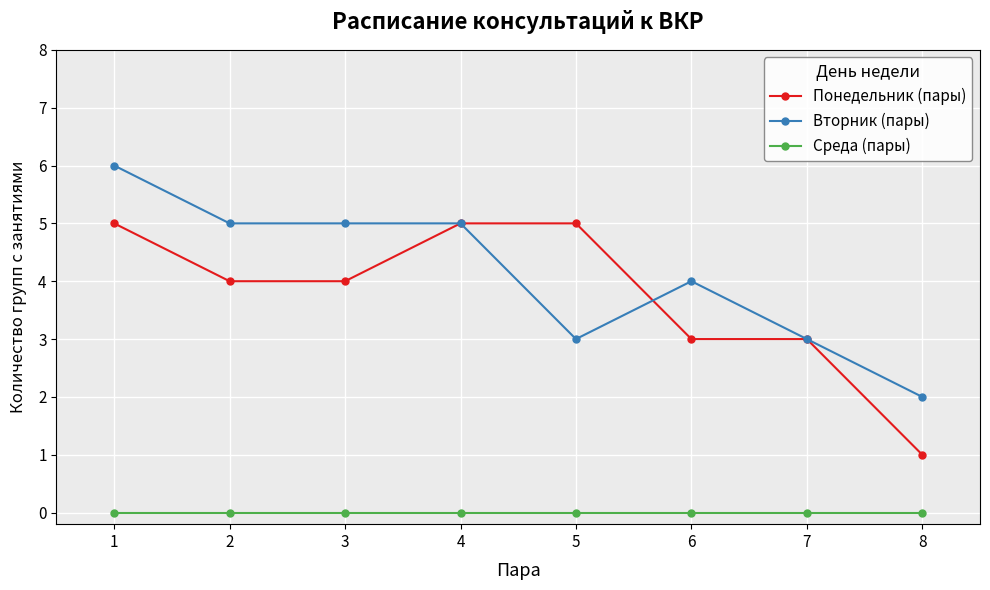

Between 2 and 7, which series saw the biggest shift?

Вторник (пары)